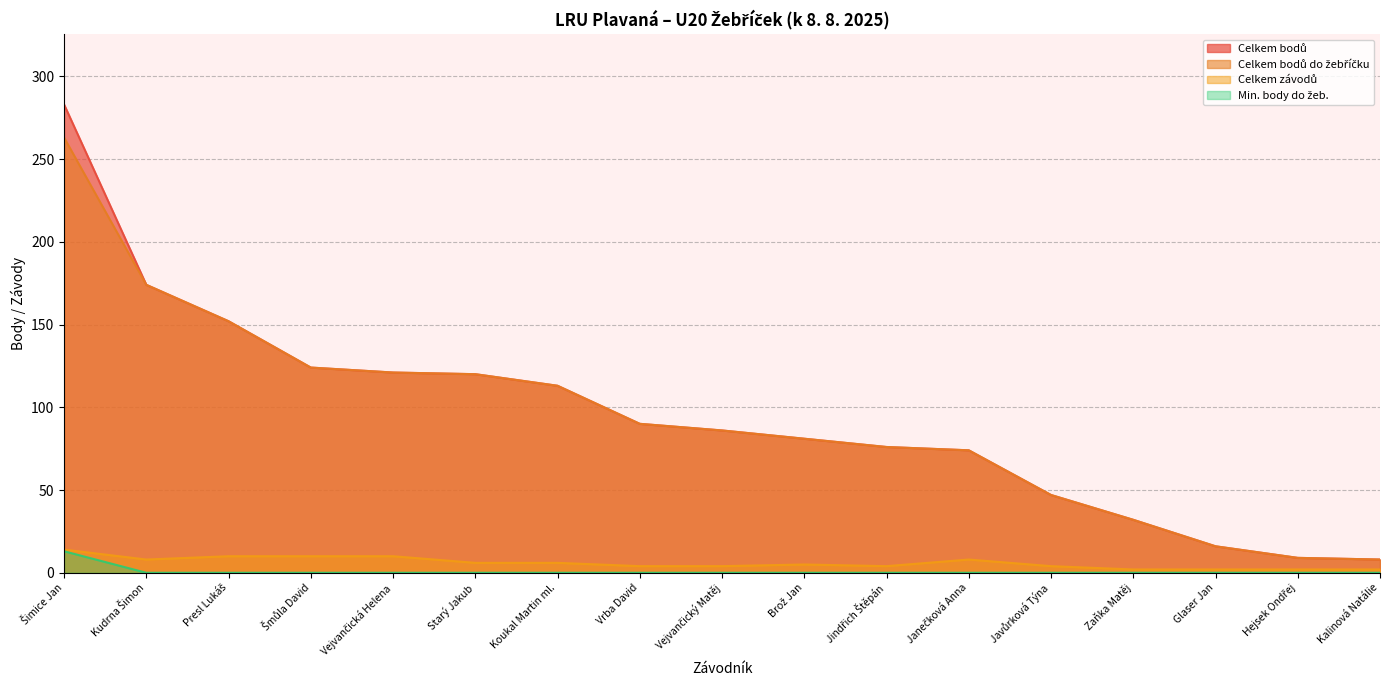

True or false: Celkem bodů has a value of 112 at Janečková Anna.

False